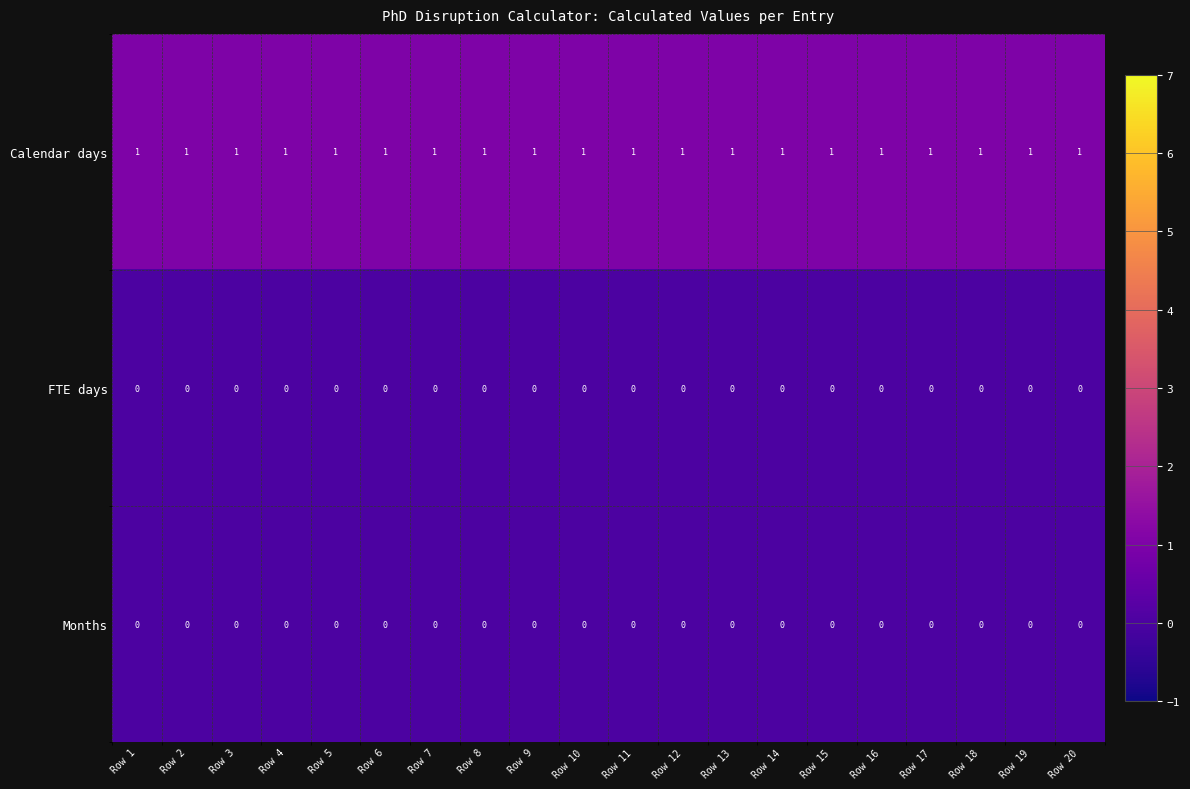

The Months series shows 0 at Row 3. True or false?

True